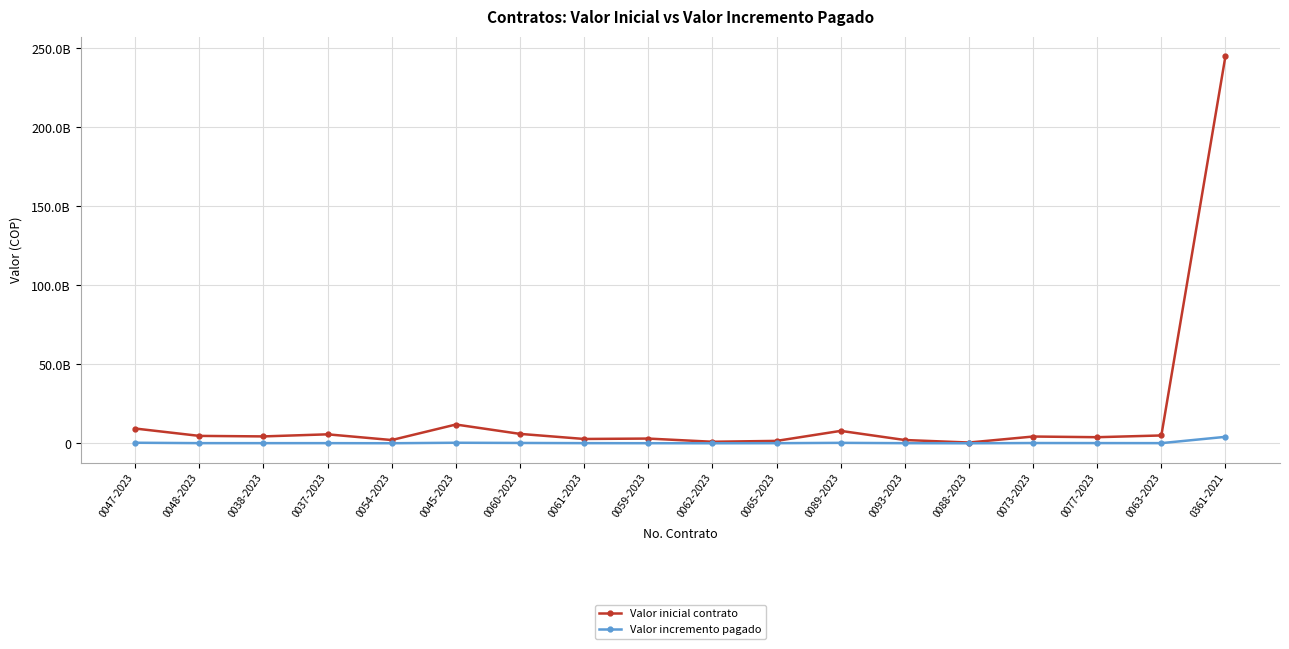

What is the label of the 13th point from the left?

0093-2023